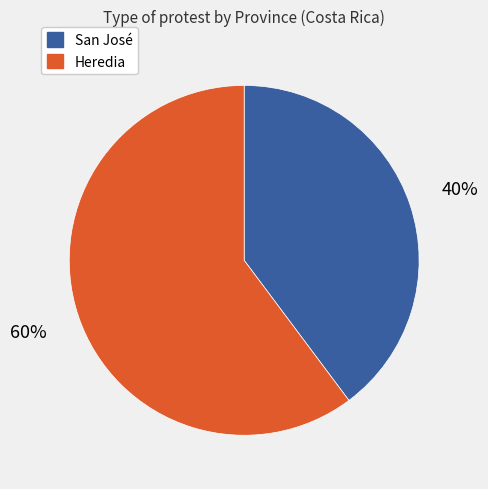

Between San José and Heredia, which is larger?

Heredia